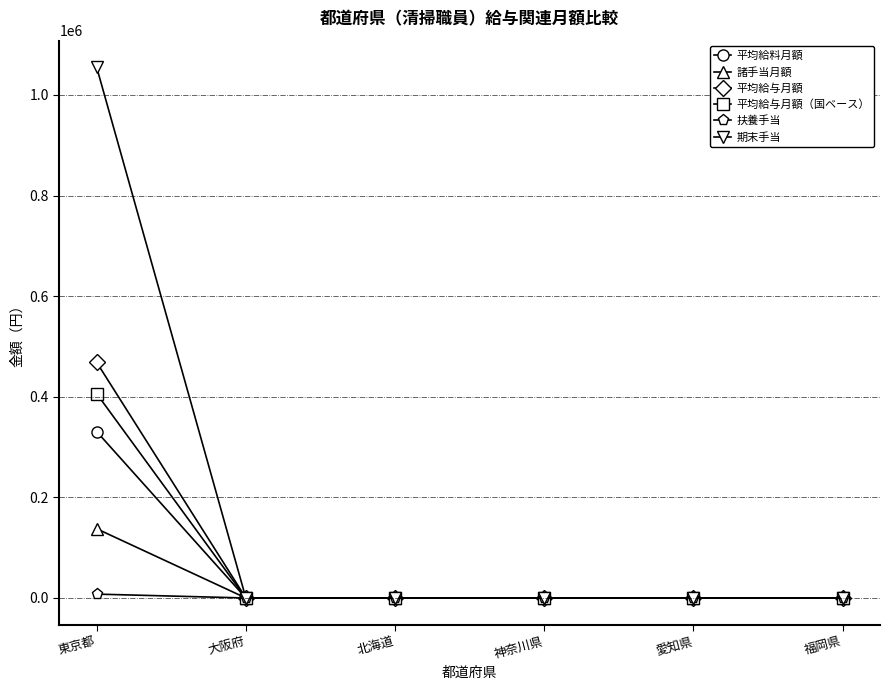

At which category does the chart reach its peak across all series?

東京都